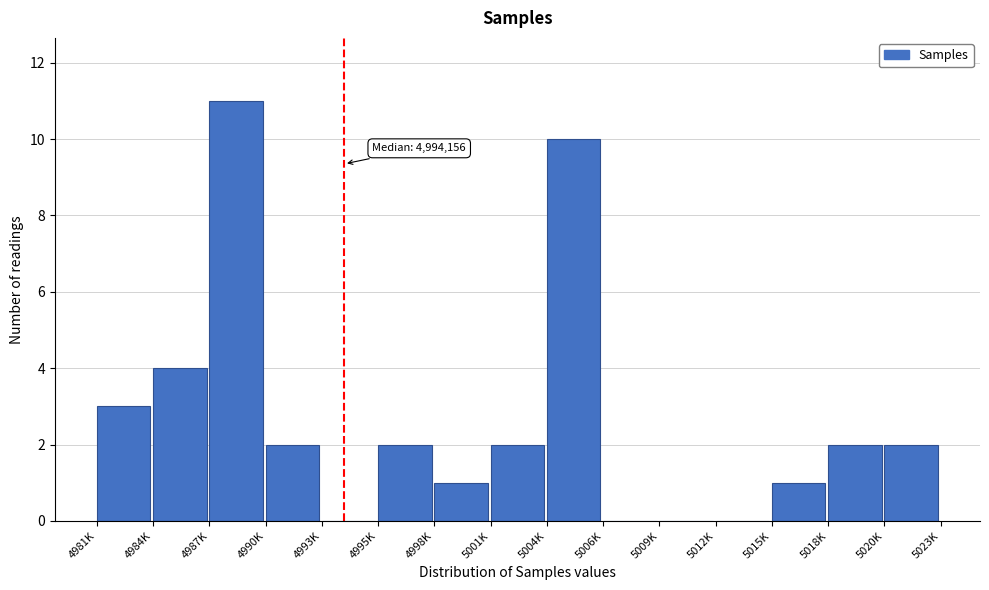

Reading left to right, transcribe all the data shown in this chart.

4981K=3	4984K=4	4987K=11	4990K=2	4993K=0	4995K=2	4998K=1	5001K=2	5004K=10	5006K=0	5009K=0	5012K=0	5015K=1	5018K=2	5020K=2